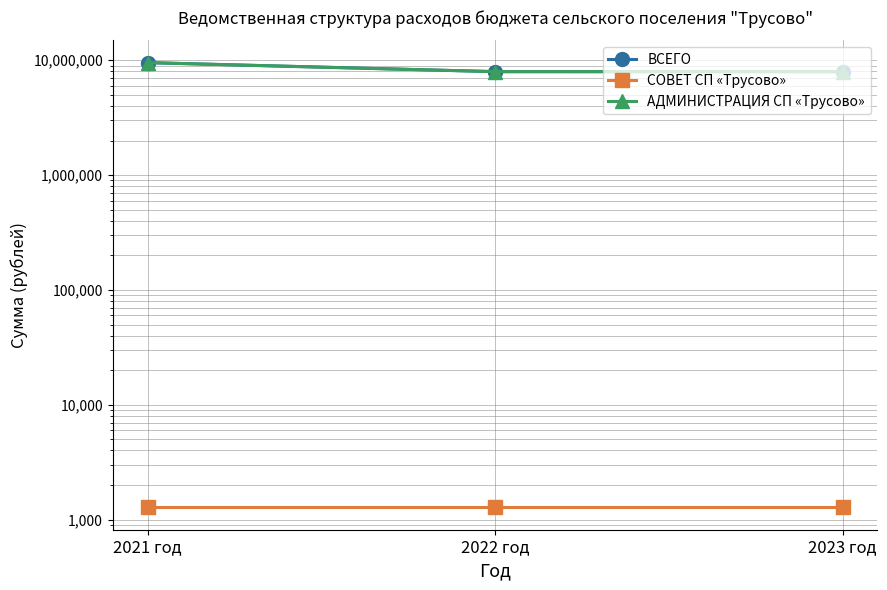

What is the minimum value shown in the chart?

1275.0